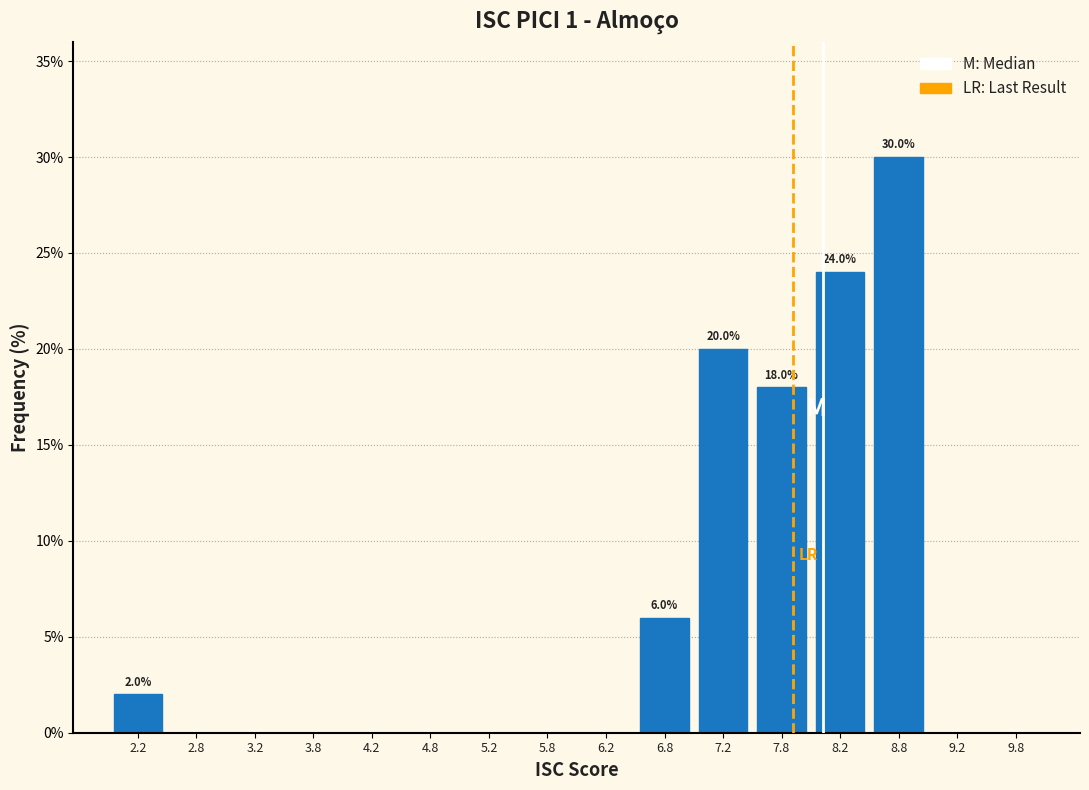

Over which range of the x-axis is the bar tallest?

8.5 to 9.0